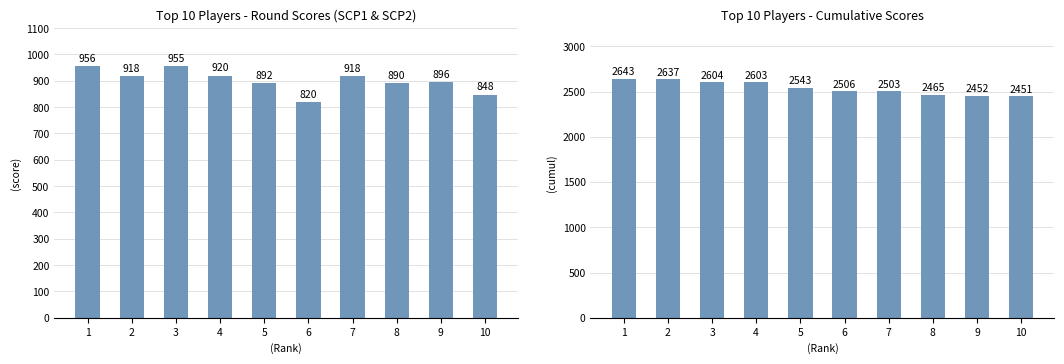

How many groups of bars are there?

10